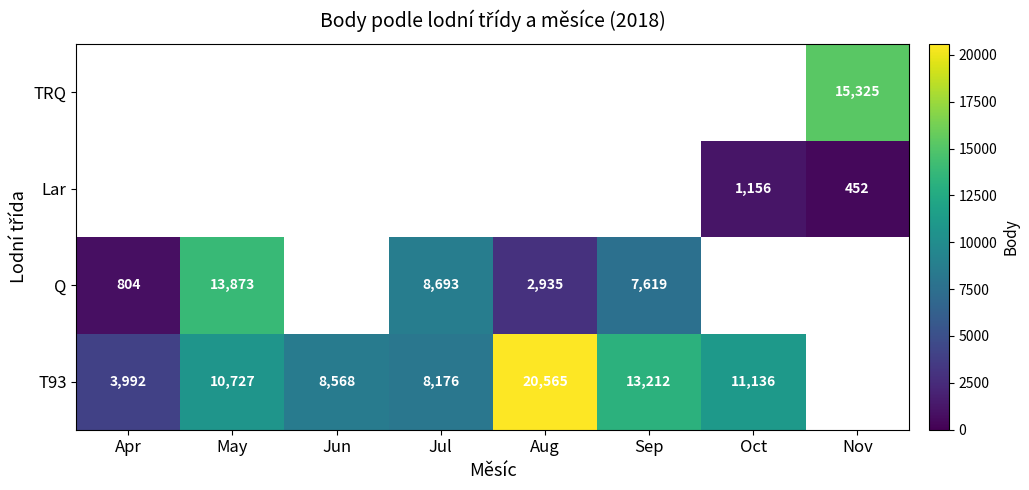

How many categories are shown in the chart?

8